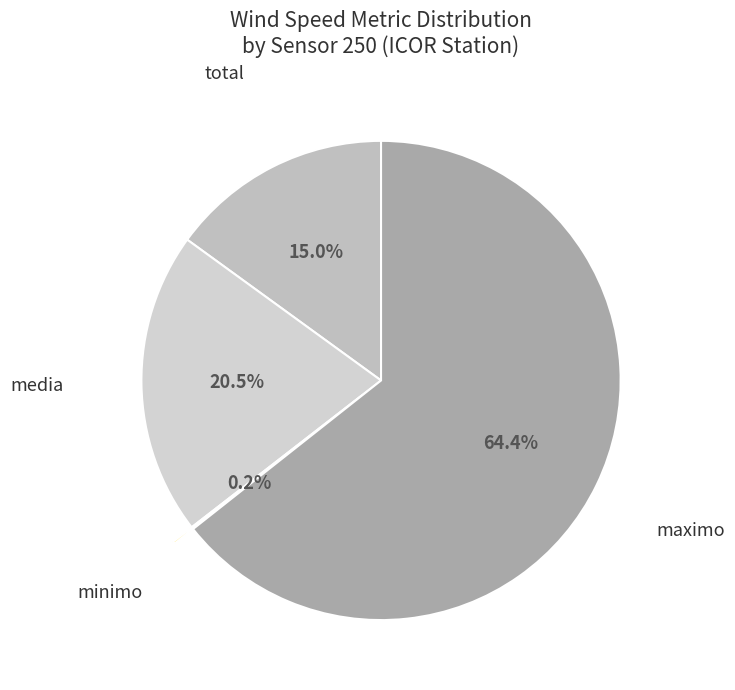

Between media and total, which is larger?

media